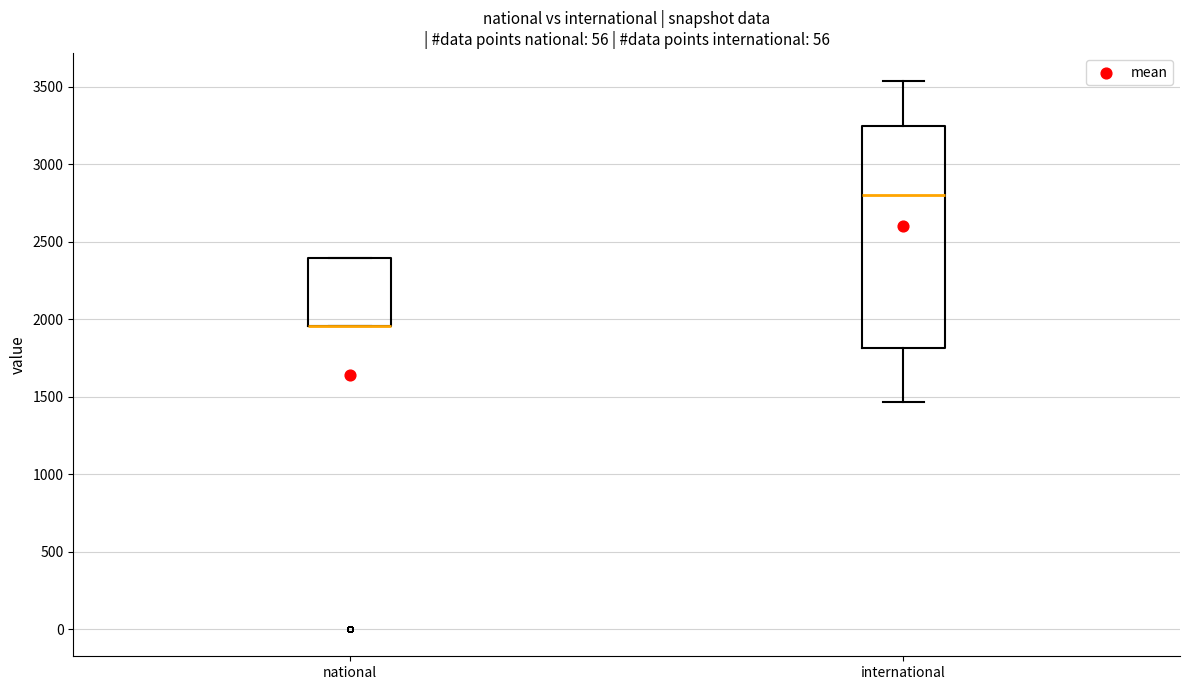

Where is the lower edge of the box for national on the y-axis? The values are not printed on the chart, so give them approximately, as read against the axis.

1950